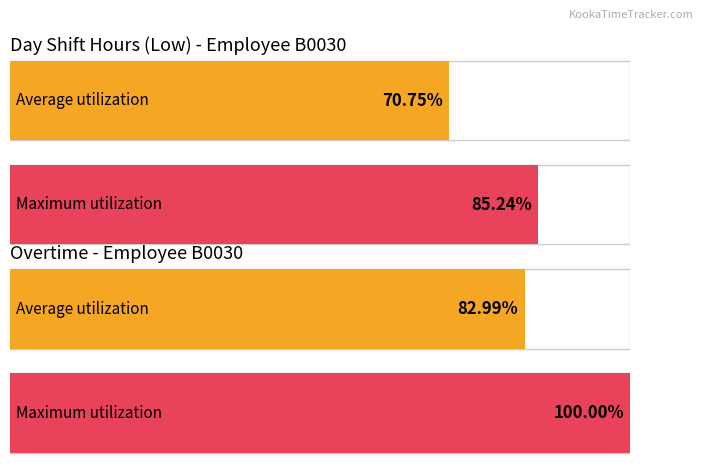

True or false: Overtime has a value of 0.9 at 1-Tue.

False